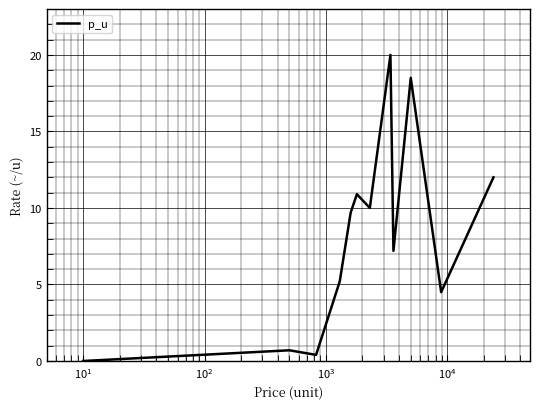

How many series are shown in this chart?

1